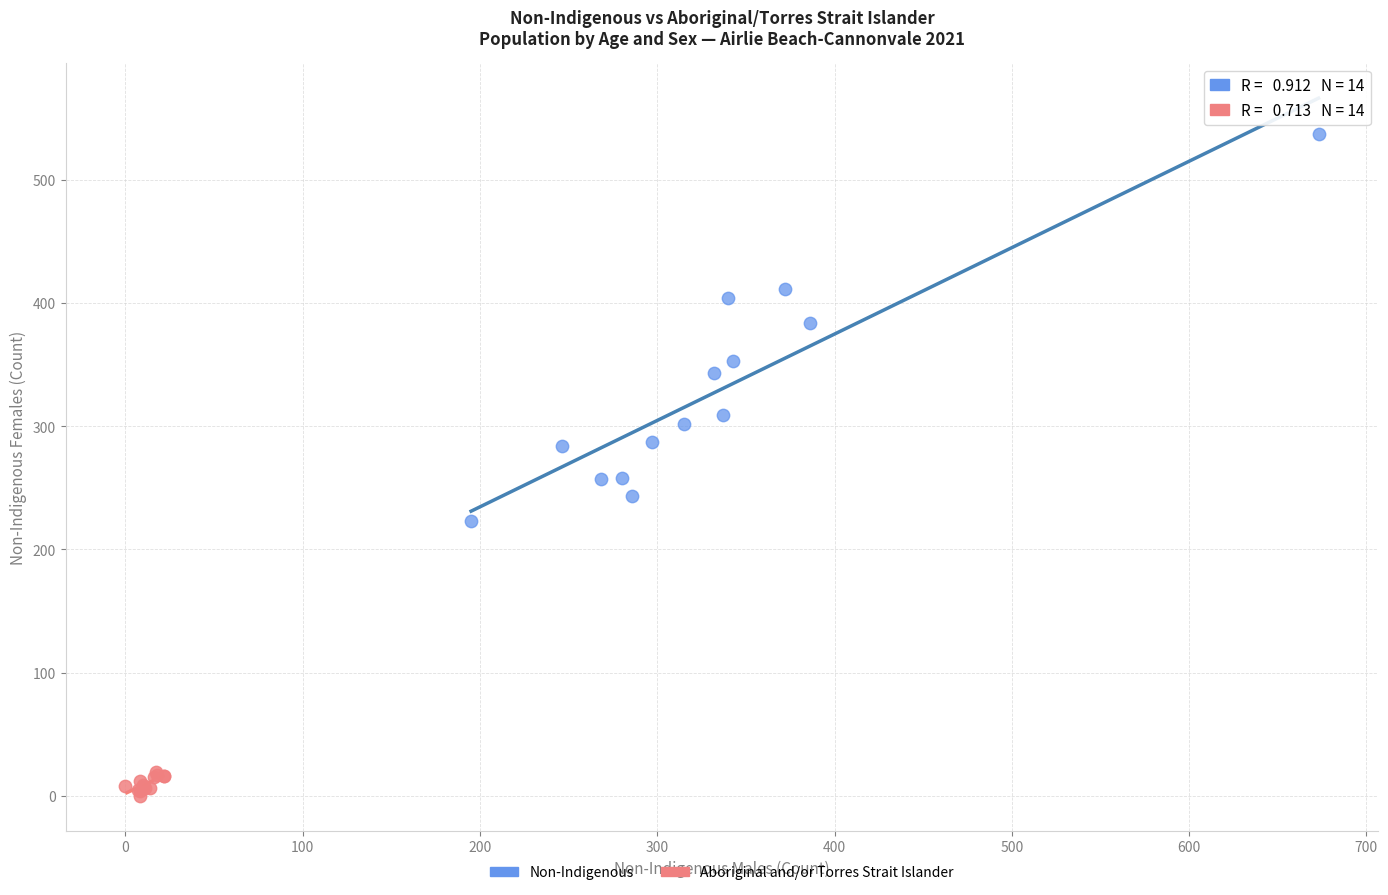

Which series contains the lowest Y value?

Aboriginal and/or Torres Strait Islander